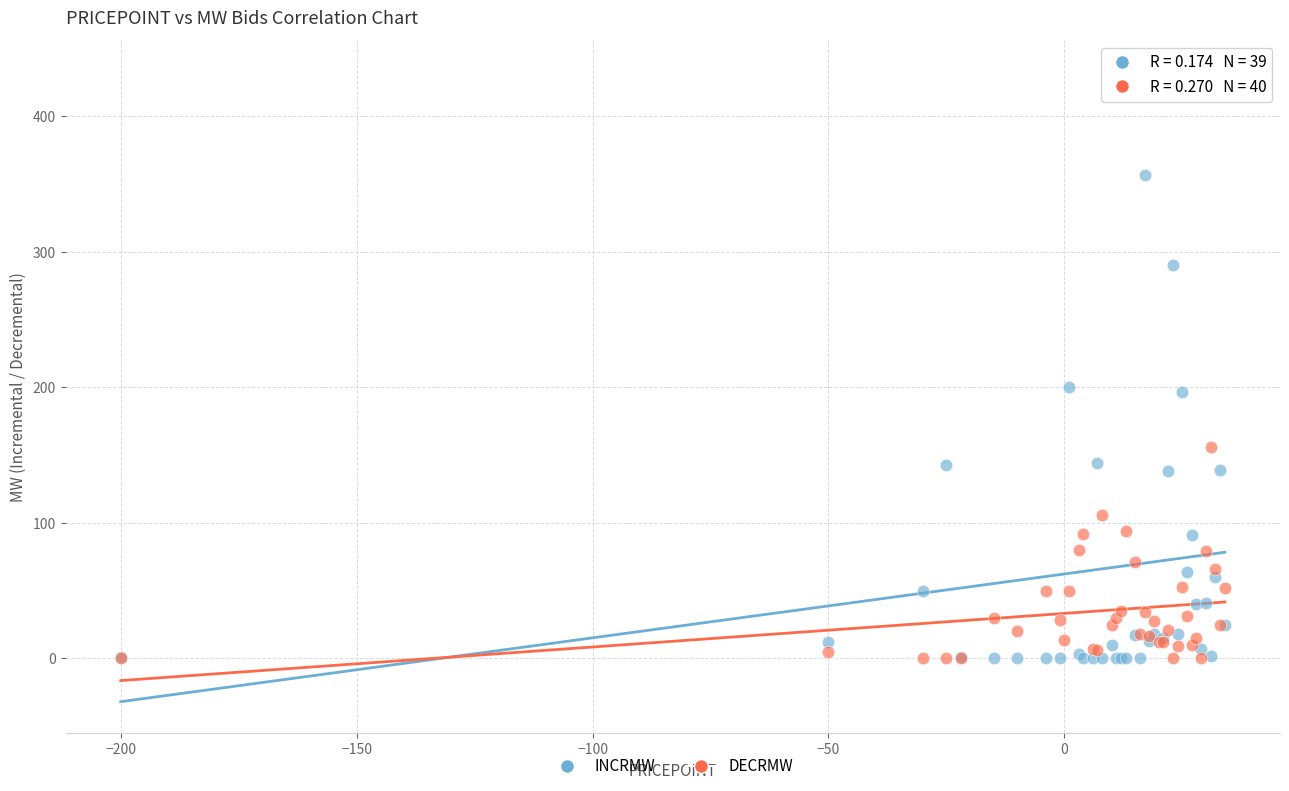

Which series has the largest Y range (max minus min)?

INCRMW